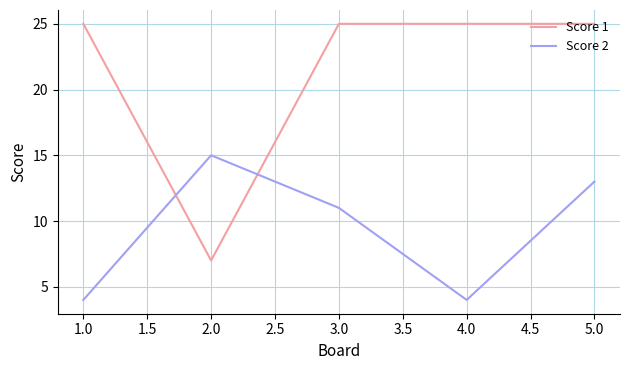

At which label is Score 2 closest to 9?

3.0